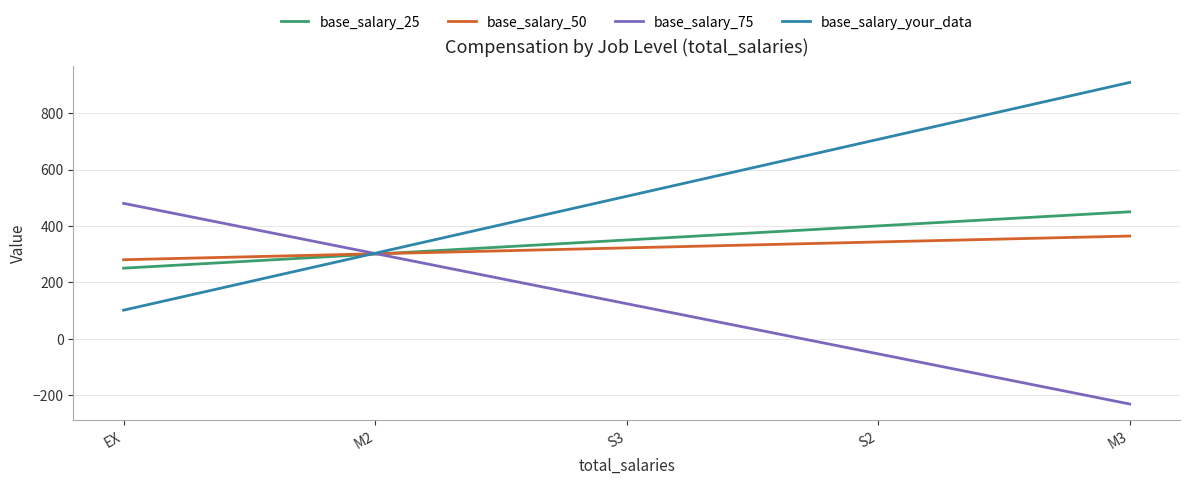

At which category does the chart reach its minimum across all series?

M3